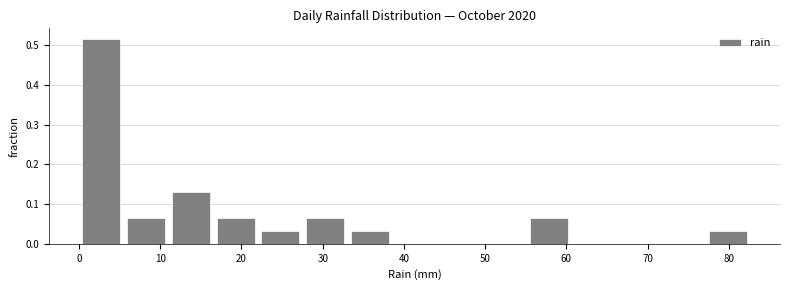

Reading left to right, transcribe this chart: for each bar, give the range it covers on the x-axis and its height. Neither the bar edges nor the heights are printed on the chart, so give them approximately, as read against the axes.

0 to 6: 0.52
6 to 11: 0.06
11 to 17: 0.13
17 to 22: 0.06
22 to 28: 0.03
28 to 33: 0.06
33 to 39: 0.03
39 to 44: 0
44 to 50: 0
50 to 55: 0
55 to 61: 0.06
61 to 66: 0
66 to 72: 0
72 to 77: 0
77 to 83: 0.03